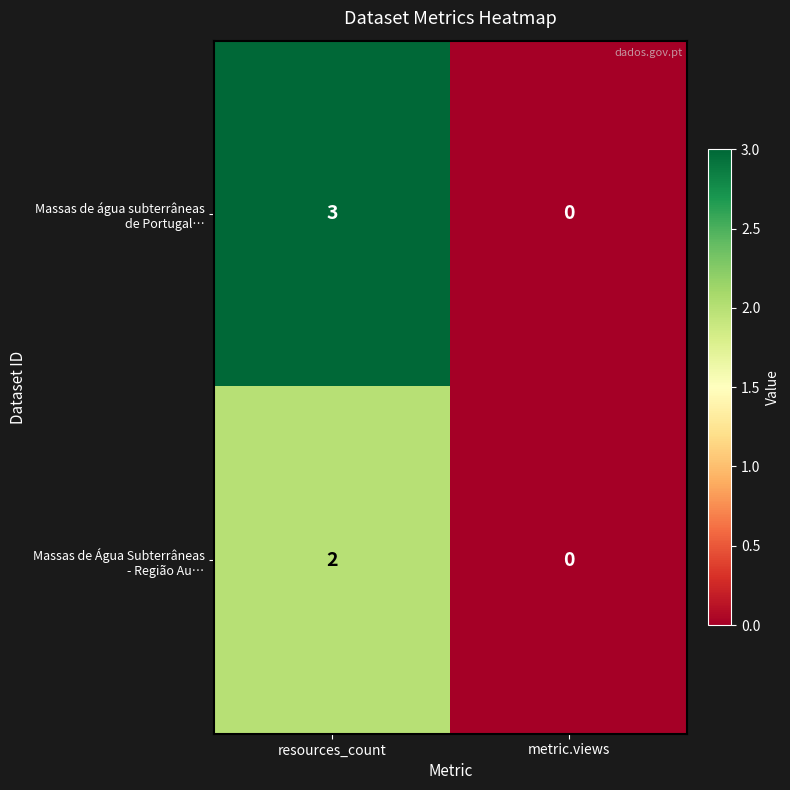

At which category is the sum across all series the highest?

resources_count